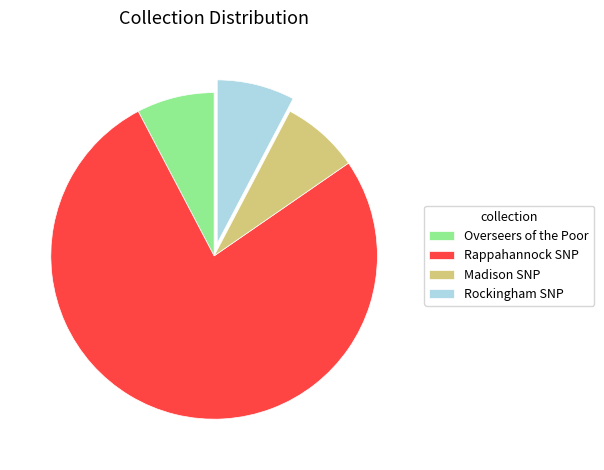

Is the sum of Rappahannock SNP and Overseers of the Poor greater than half?

Yes